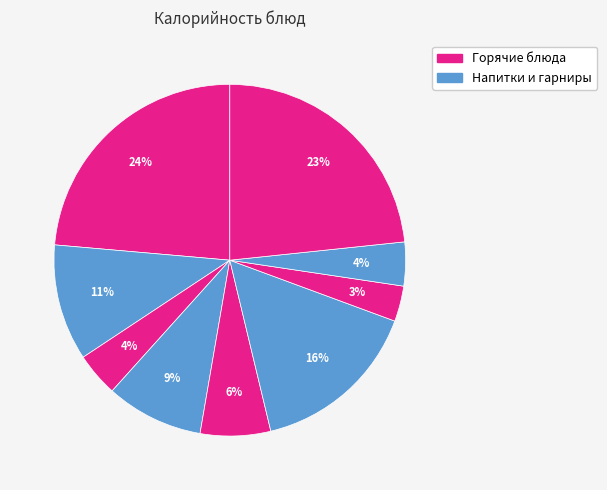

How many segments does this pie chart have?

9